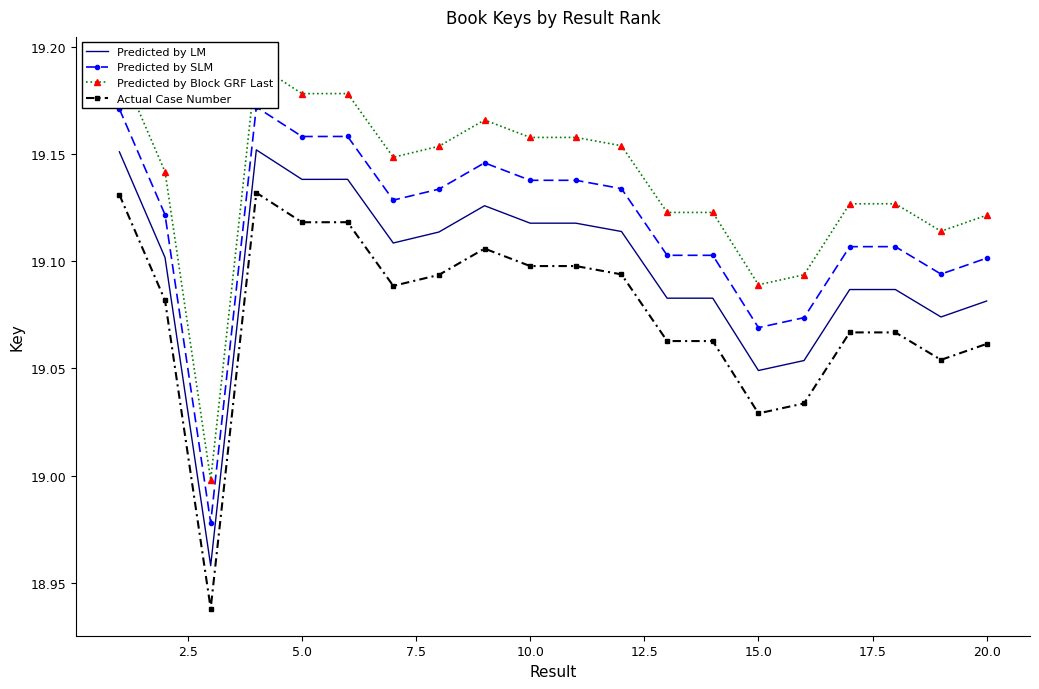

What are all the series names shown in the legend?

Predicted by LM, Predicted by SLM, Predicted by Block GRF Last, Actual Case Number